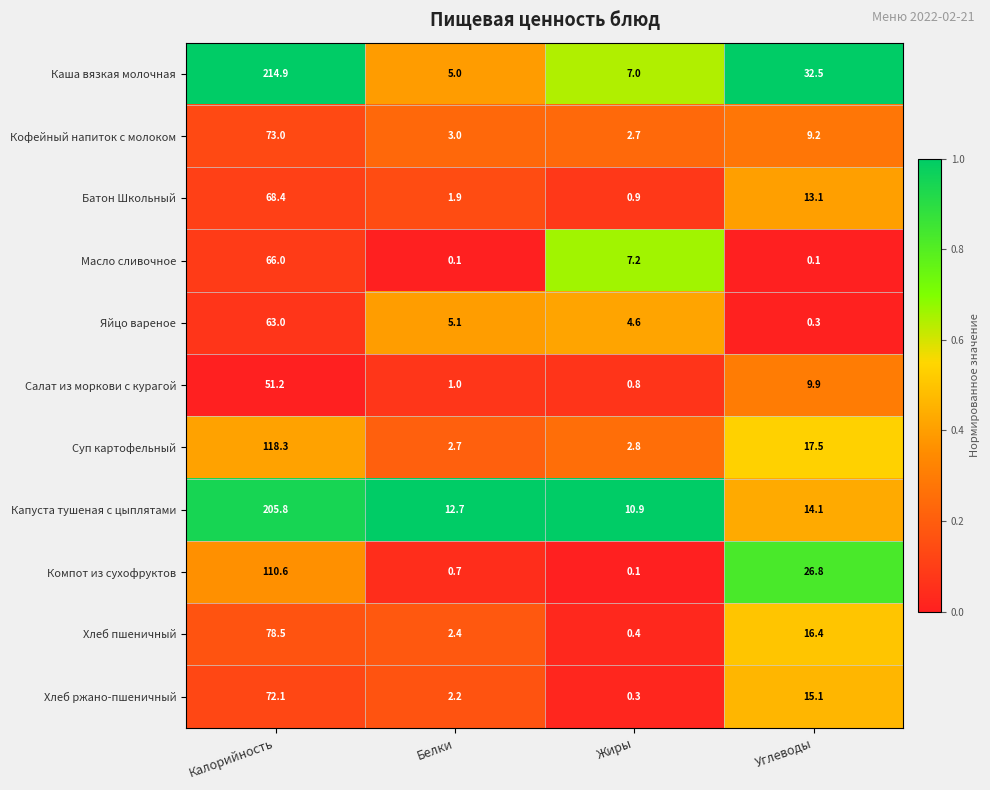

Which category has the highest value across all series?

Калорийность